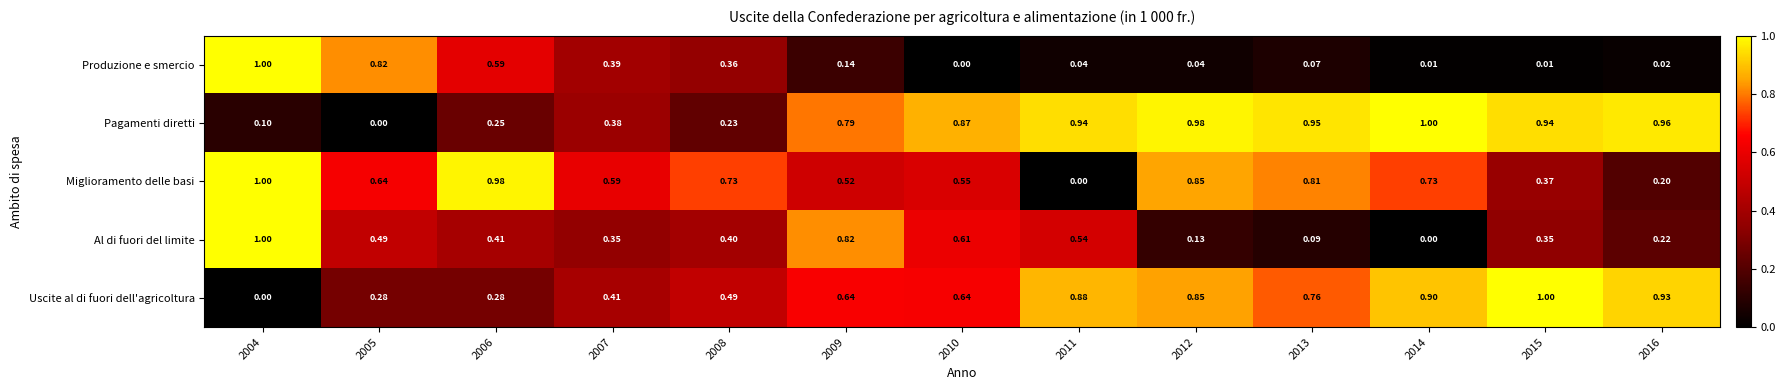

What is the total value across all series at 2014?

2.6